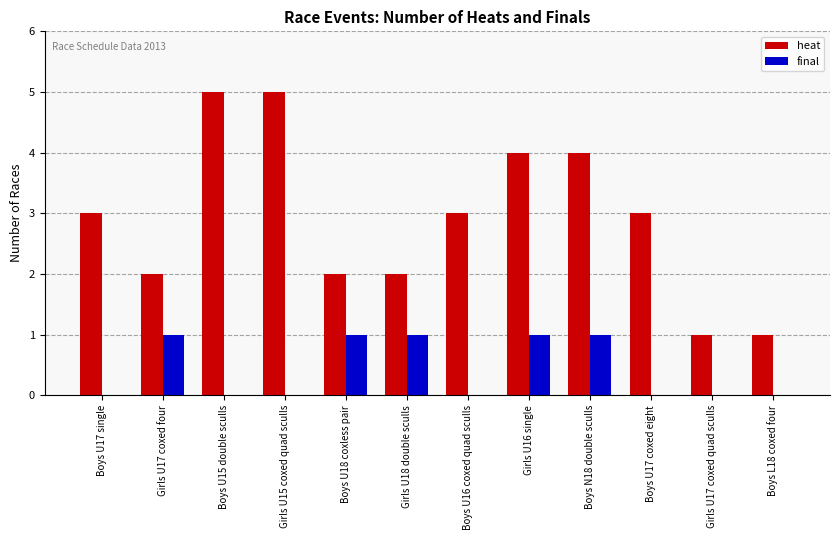

Reading right to left, extract all data points from this chart.

heat: 1	1	3	4	4	3	2	2	5	5	2	3
final: 0	0	0	1	1	0	1	1	0	0	1	0